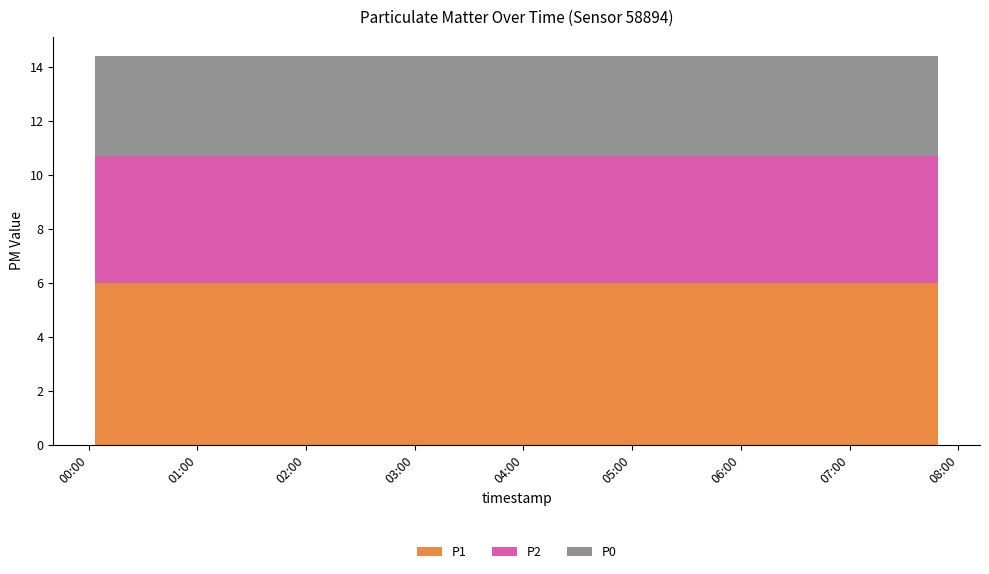

Reading left to right, extract all data points from this chart.

P1: 6.0	6.0	6.0	6.0	6.0	6.0	6.0	6.0	6.0	6.0	6.0	6.0	6.0	6.0	6.0	6.0	6.0	6.0	6.0	6.0
P2: 4.7	4.7	4.7	4.7	4.7	4.7	4.7	4.7	4.7	4.7	4.7	4.7	4.7	4.7	4.7	4.7	4.7	4.7	4.7	4.7
P0: 3.7	3.7	3.7	3.7	3.7	3.7	3.7	3.7	3.7	3.7	3.7	3.7	3.7	3.7	3.7	3.7	3.7	3.7	3.7	3.7